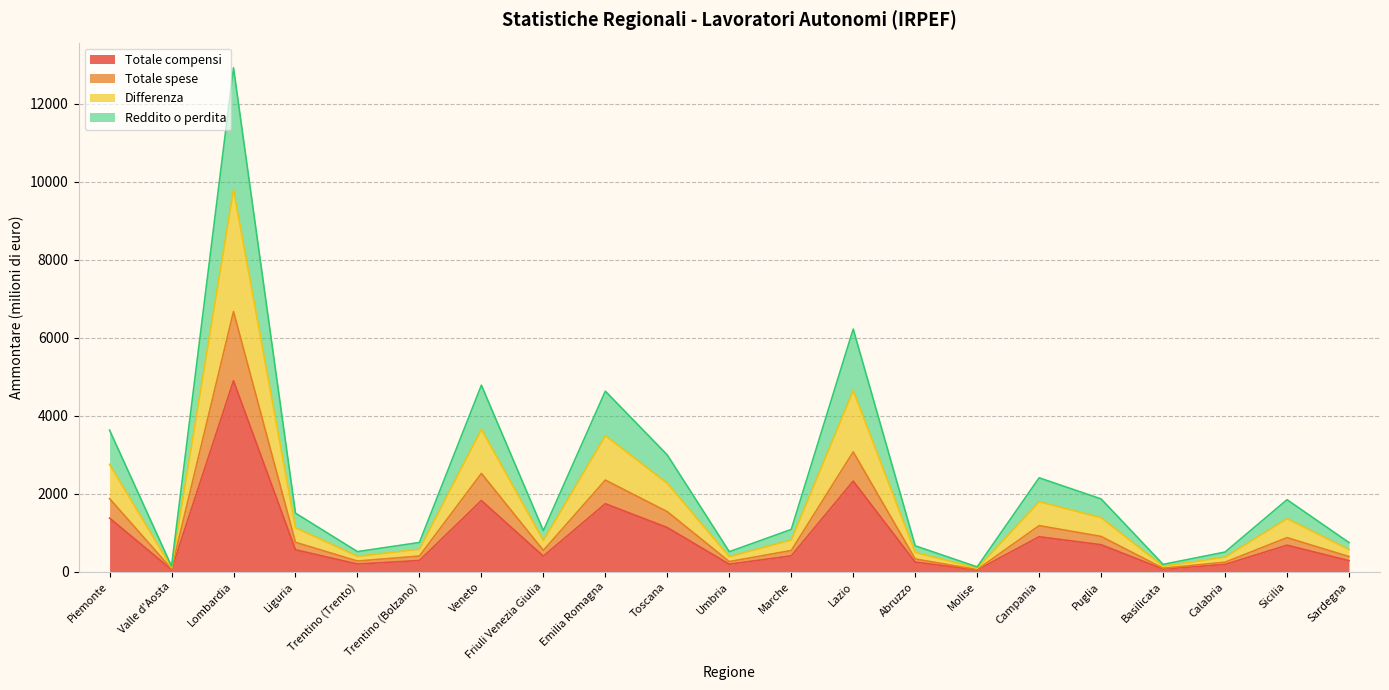

At how many categories does at least one series exceed 4904?

2